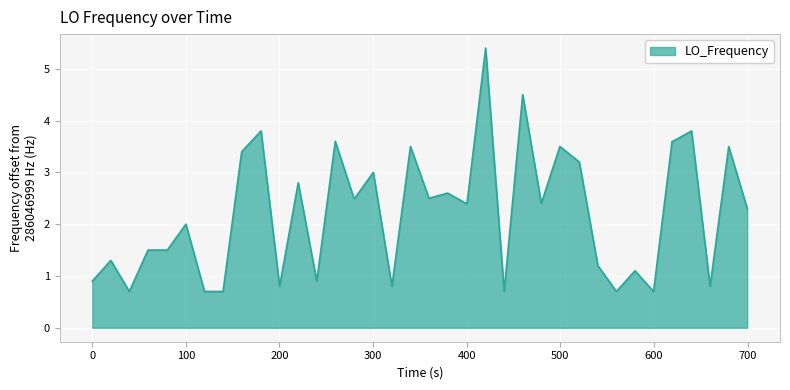

What is the greatest value displayed?

5.4